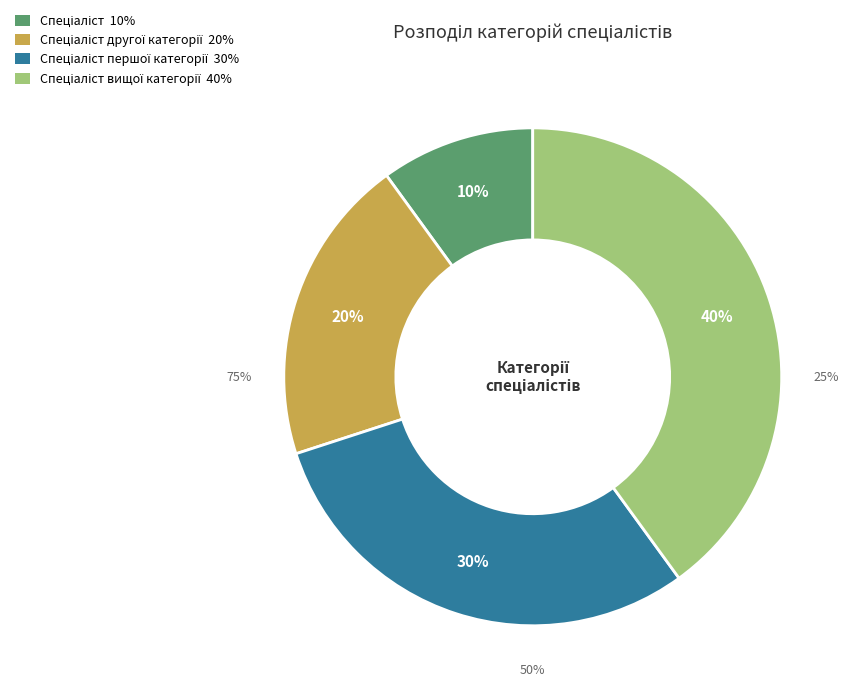

Which category has the biggest portion of the pie?

Спеціаліст вищої категорії